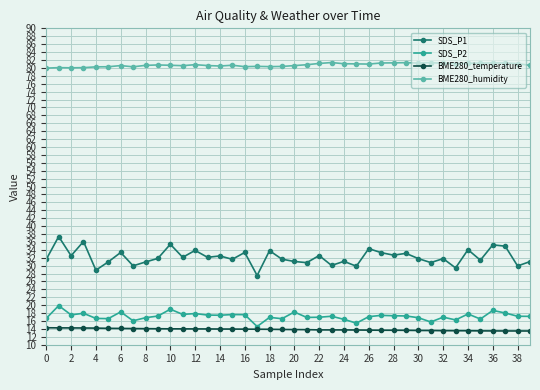

True or false: SDS_P1 and SDS_P2 cross at least once.

False